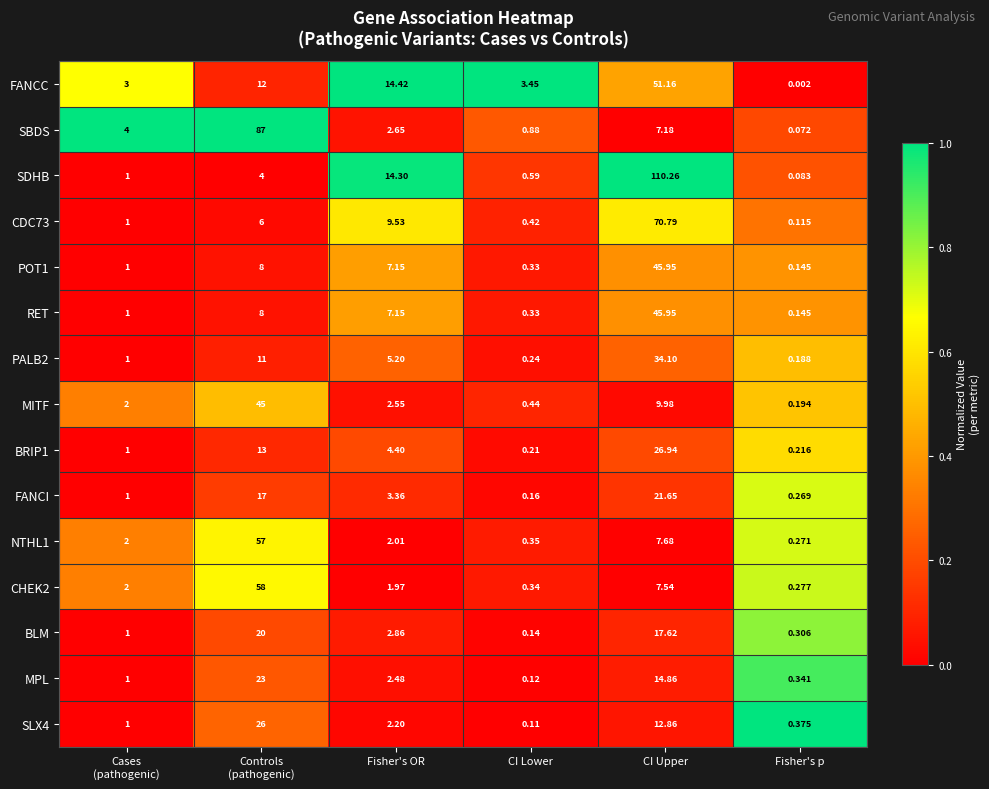

At which label does FANCI reach its peak?

CI Upper